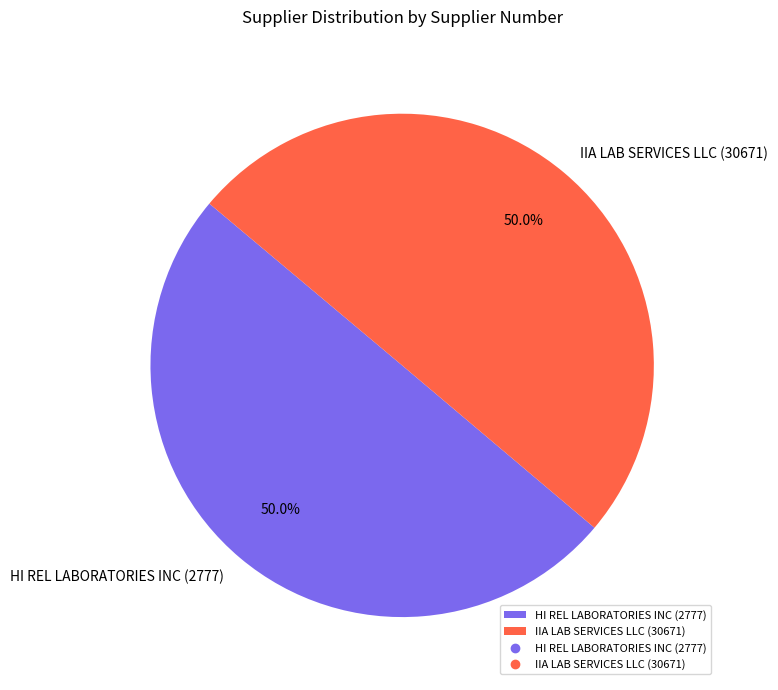

Count the number of slices in the pie.

2